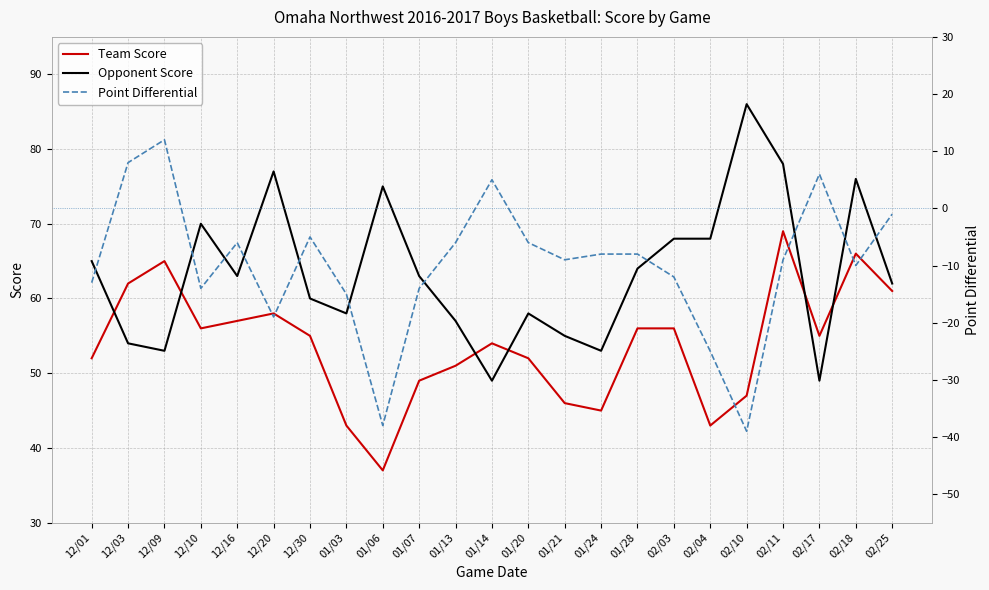

What is the difference between the maximum and minimum values in the Team Score series?

32